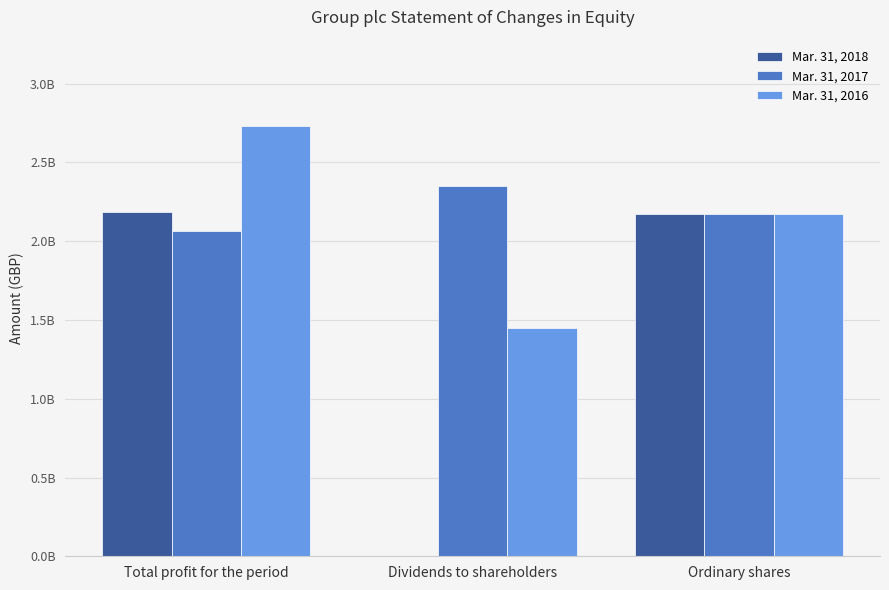

What is the difference between the maximum and second lowest values in the Mar. 31, 2016 series?

561000000